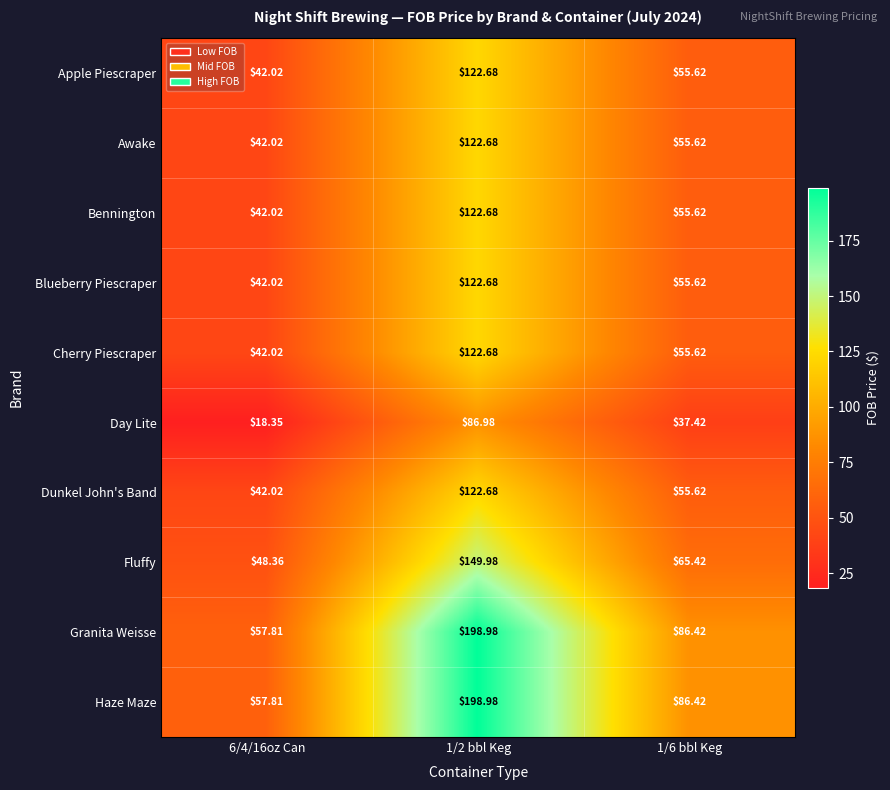

At how many categories does at least one series exceed 147?

1